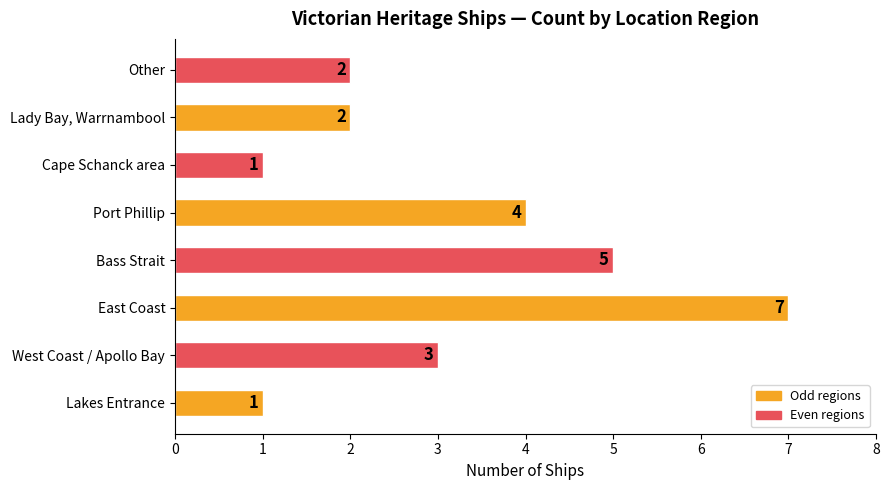

What is the minimum value shown in the chart?

1